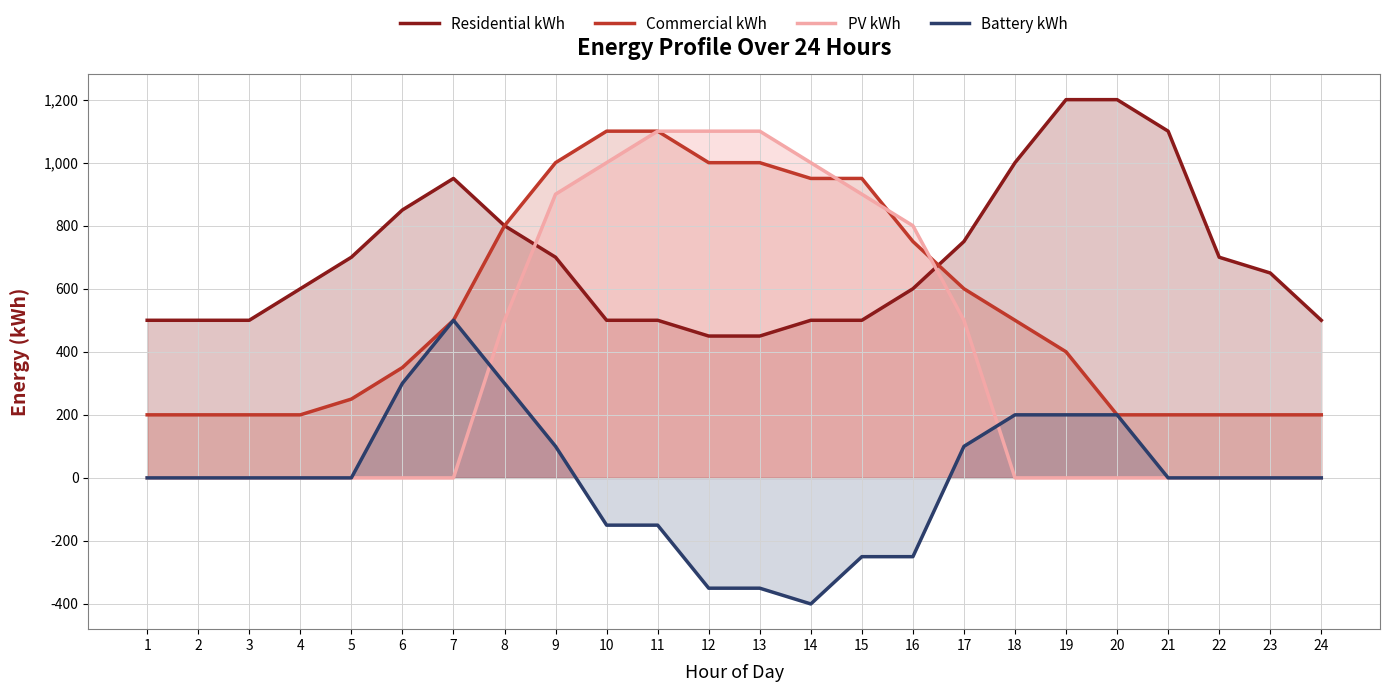

Which series has the largest total across all categories?

Residential kWh